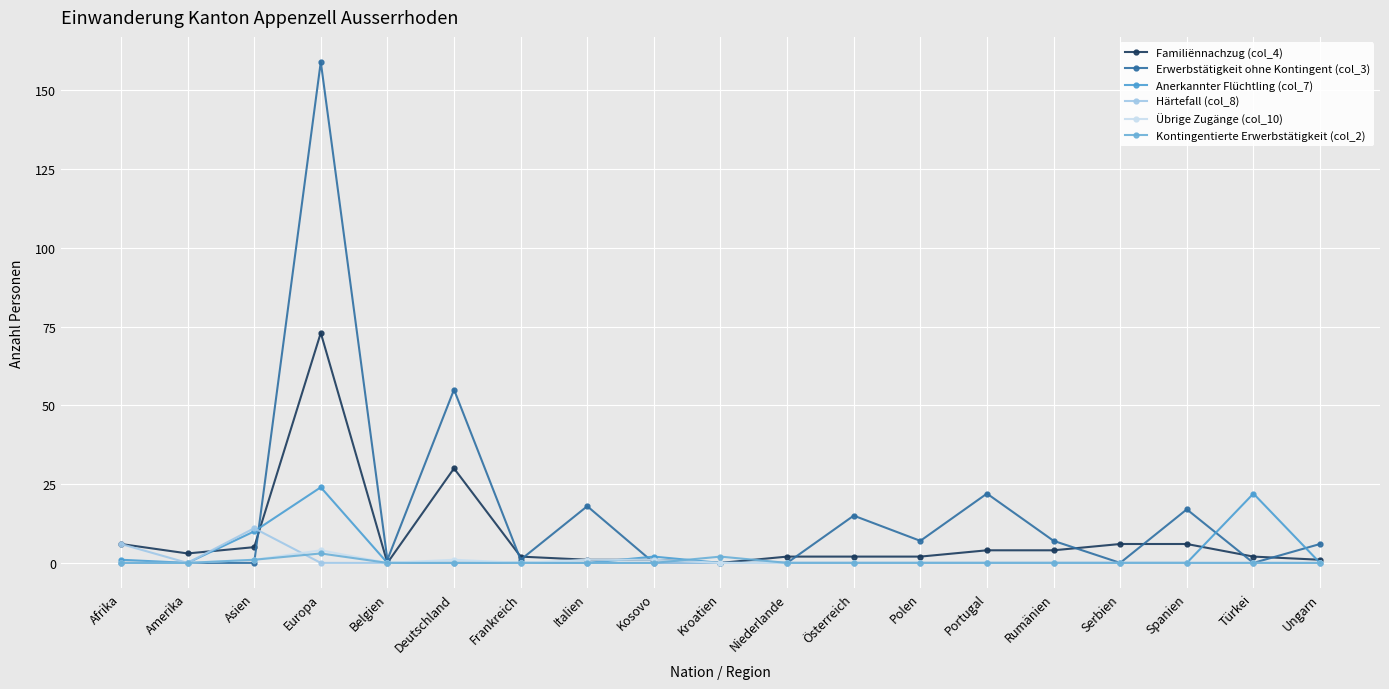

What is the difference between the maximum and minimum values in the Kontingentierte Erwerbstätigkeit (col_2) series?

3